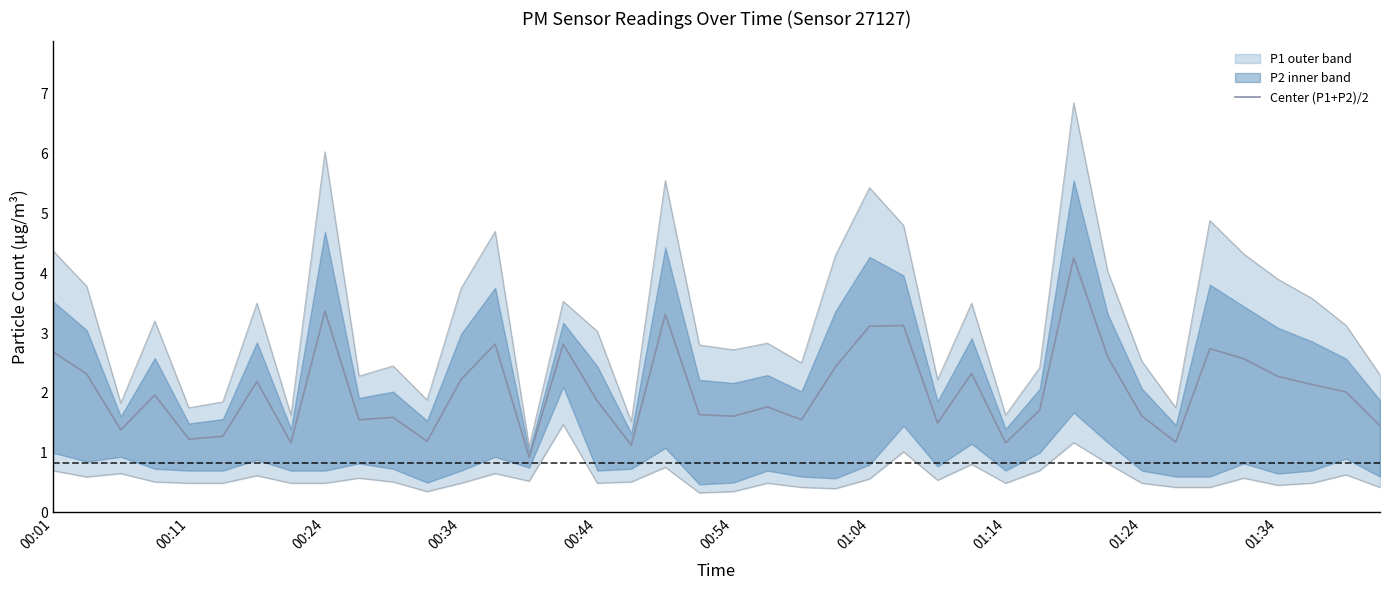

True or false: the data shows 0.6 at 00:24.

False